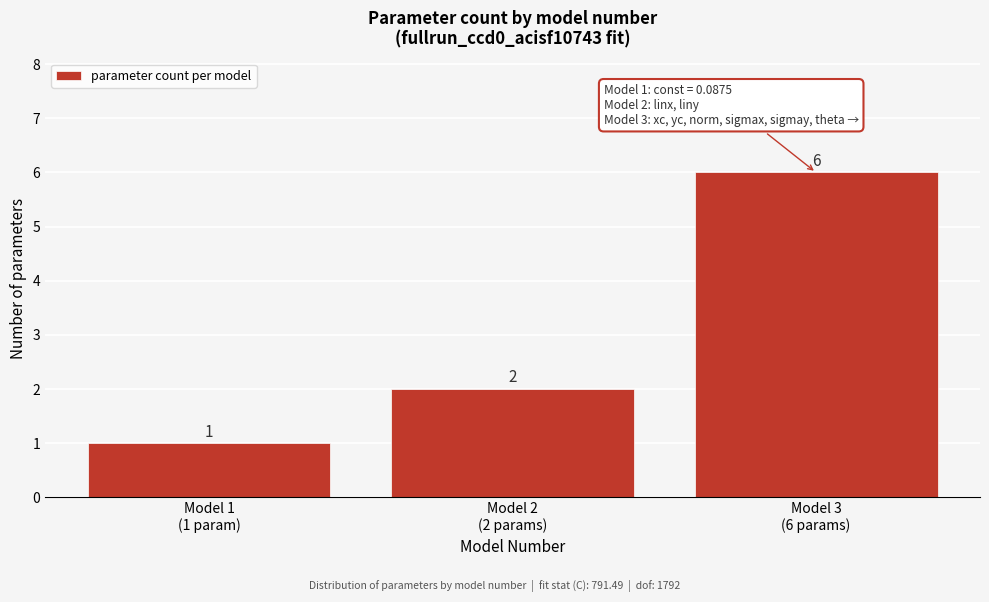

Reading left to right, list all the values displayed in this chart.

1	2	6